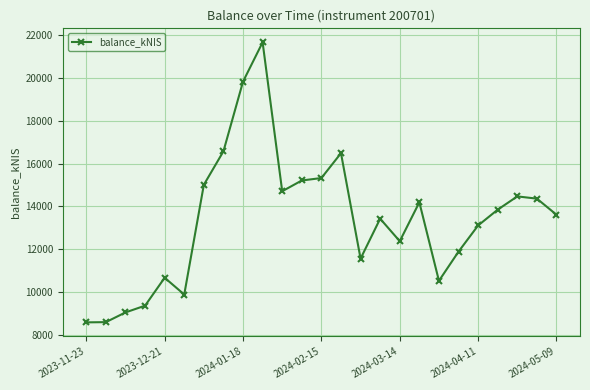

What is the value of the 8th point from the left?

16570.1